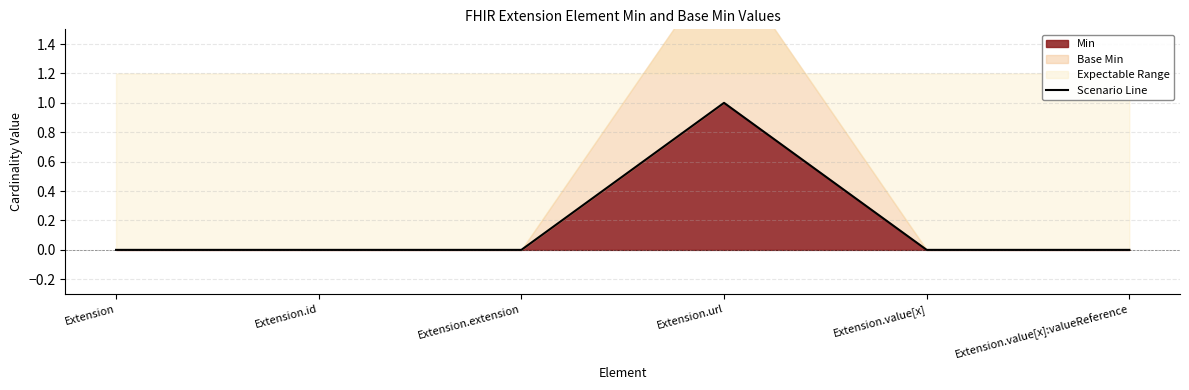

Where is the first local maximum?

Extension.url